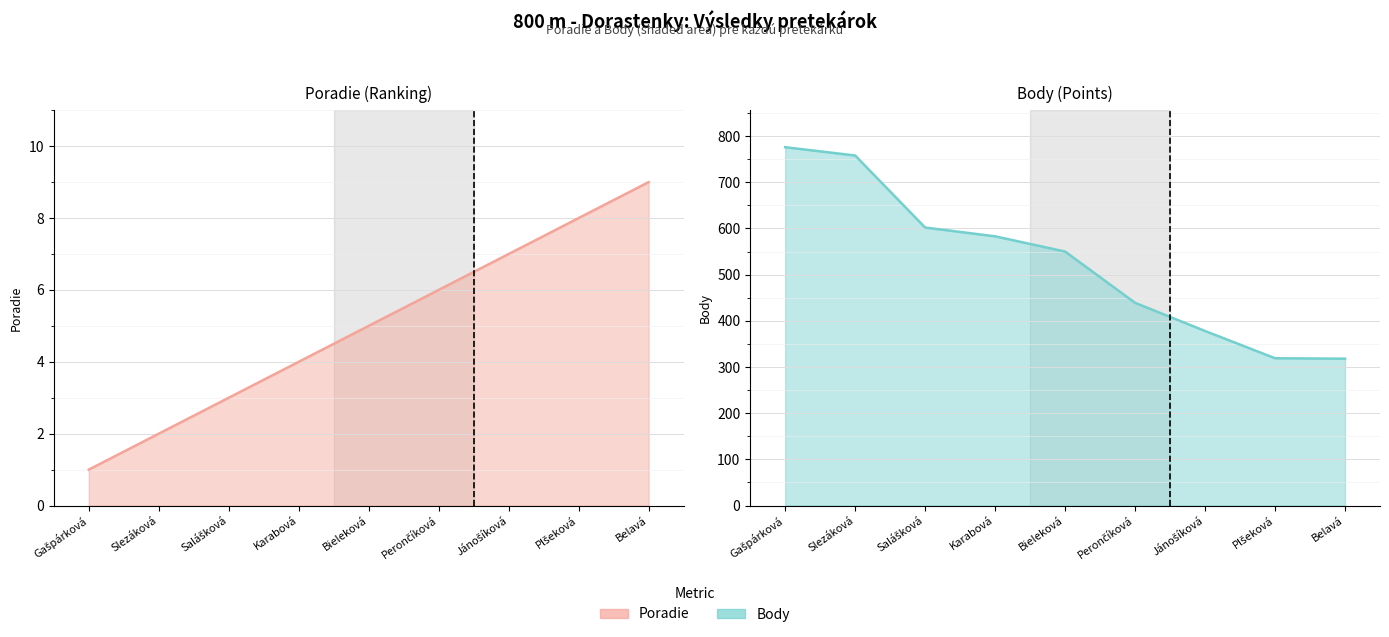

Reading left to right, transcribe all the data shown in this chart.

Poradie: 1	2	3	4	5	6	7	8	9
Body: 776	758	602	583	550	439	378	319	318